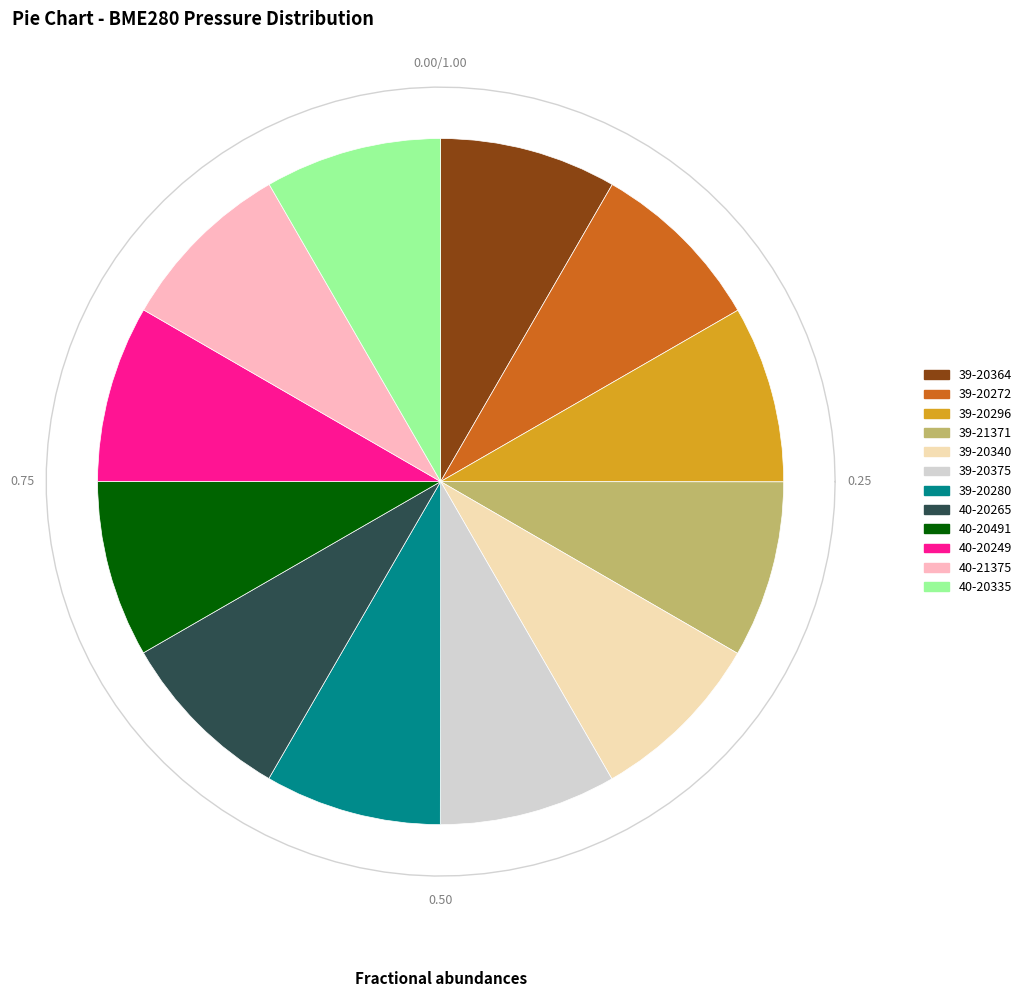

Does any single category account for the majority?

No